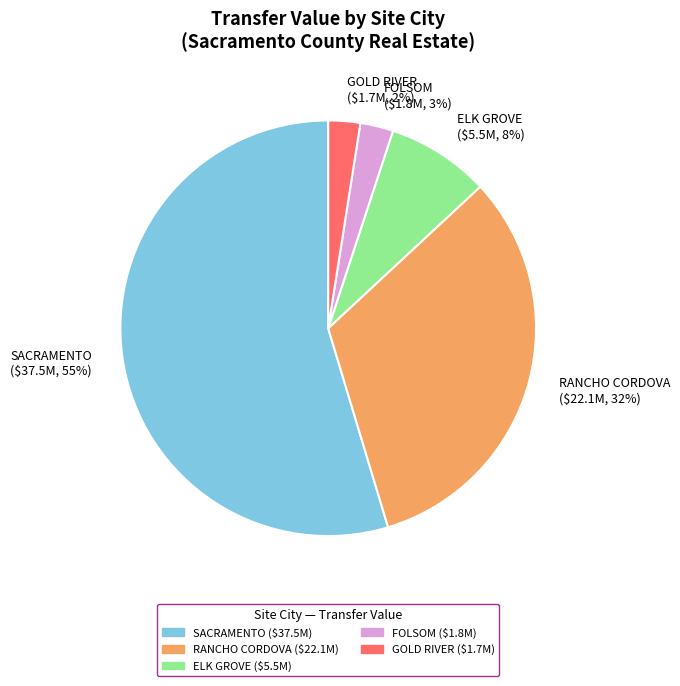

To the nearest percent, what is the average slice percentage?

20%